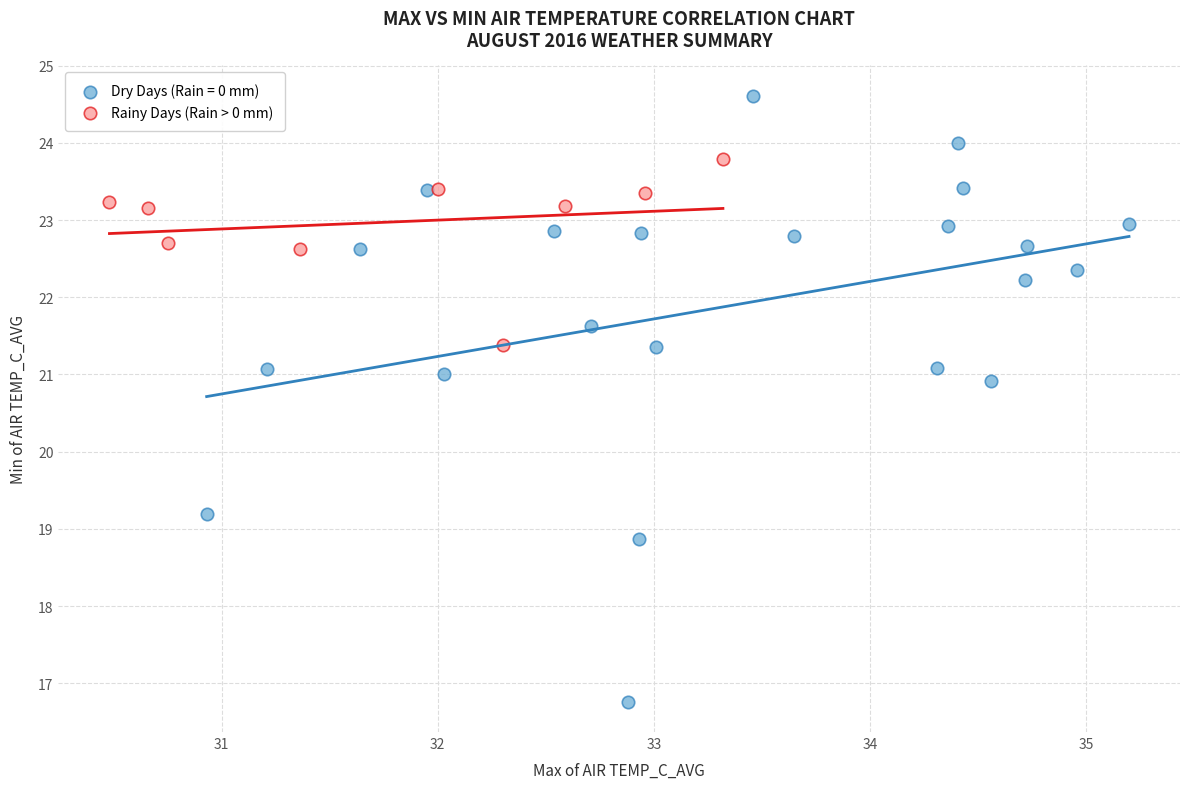

Which series contains the lowest Y value?

Dry Days (Rain = 0 mm)